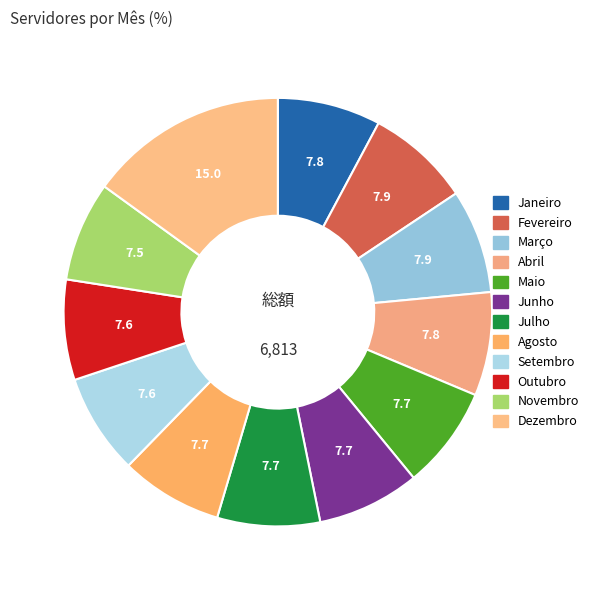

Combined, what portion of the pie is Junho and Janeiro?

15.5%